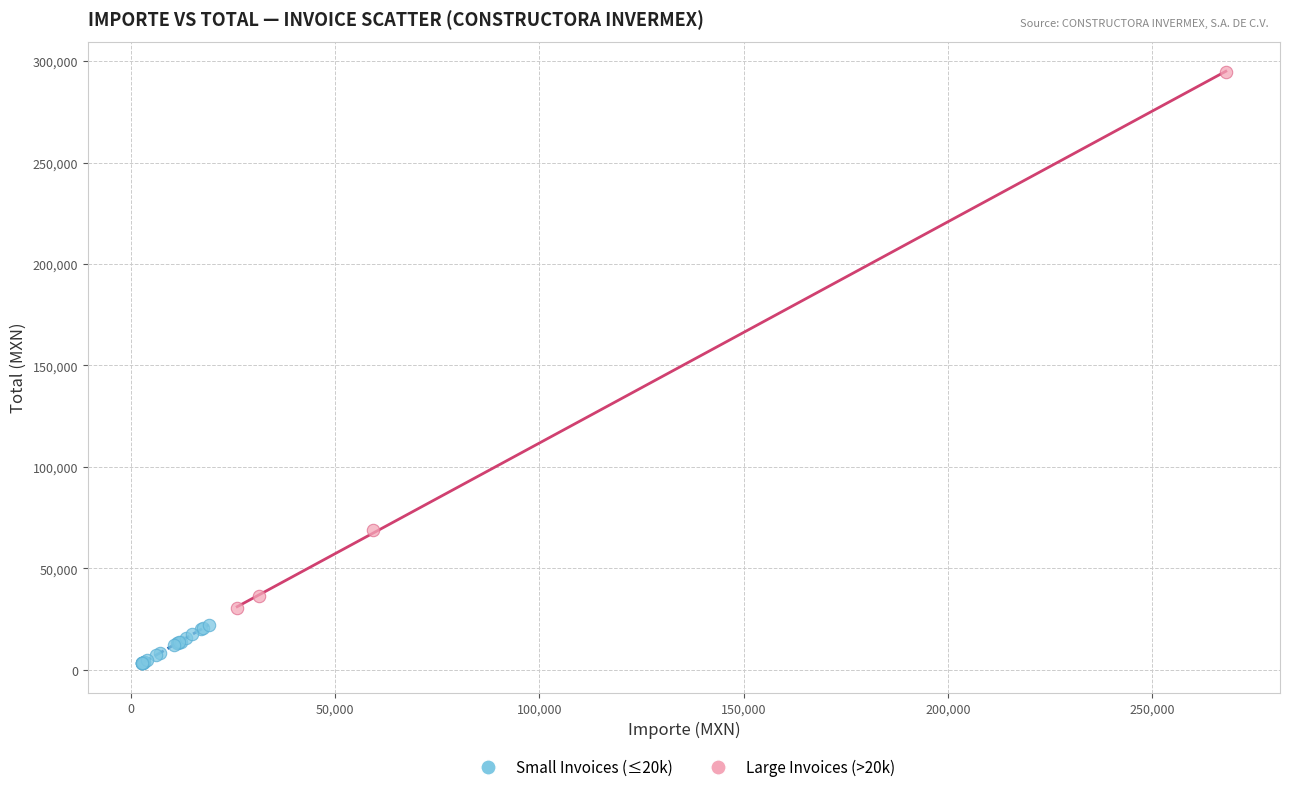

Which series has the largest Y range (max minus min)?

Large Invoices (>20k)